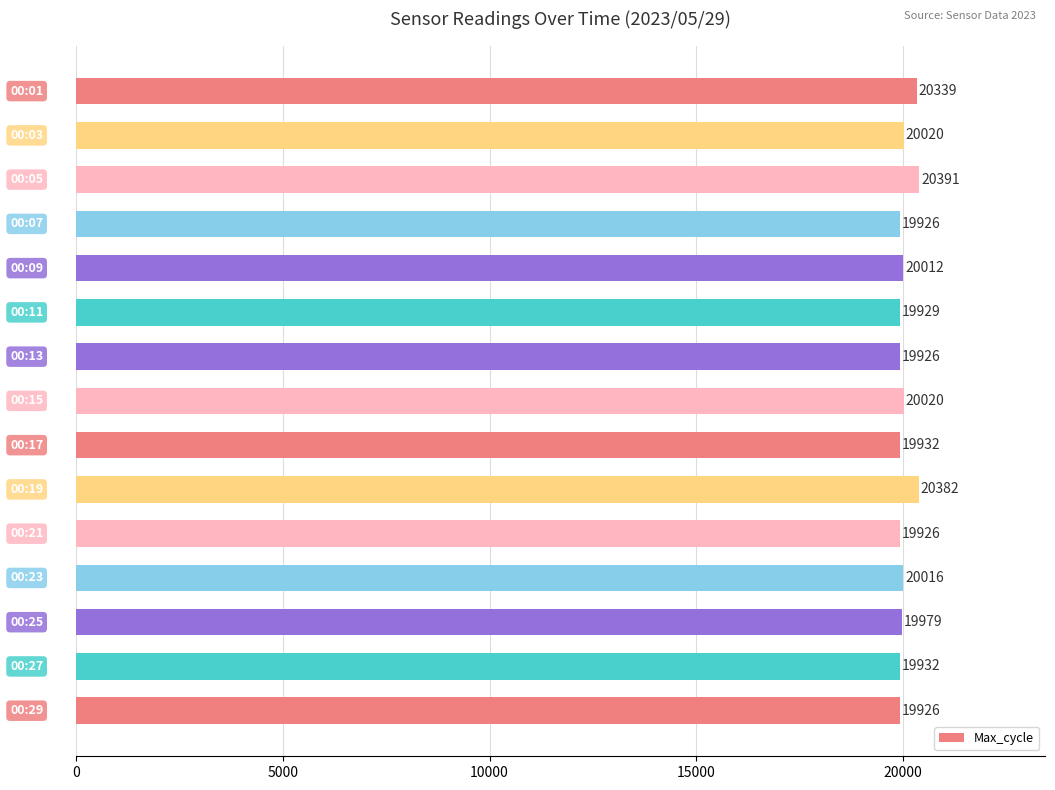

Reading top to bottom, extract all data points from this chart.

20339	20020	20391	19926	20012	19929	19926	20020	19932	20382	19926	20016	19979	19932	19926